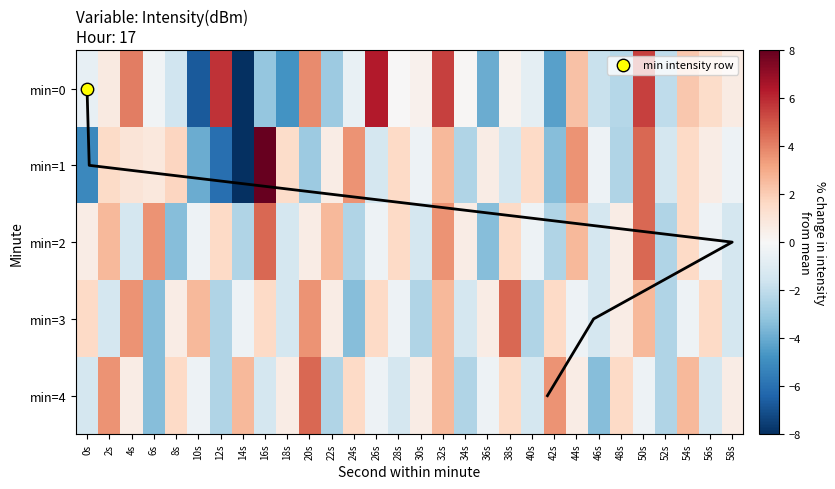

How many values in min=1 are below zero?

14